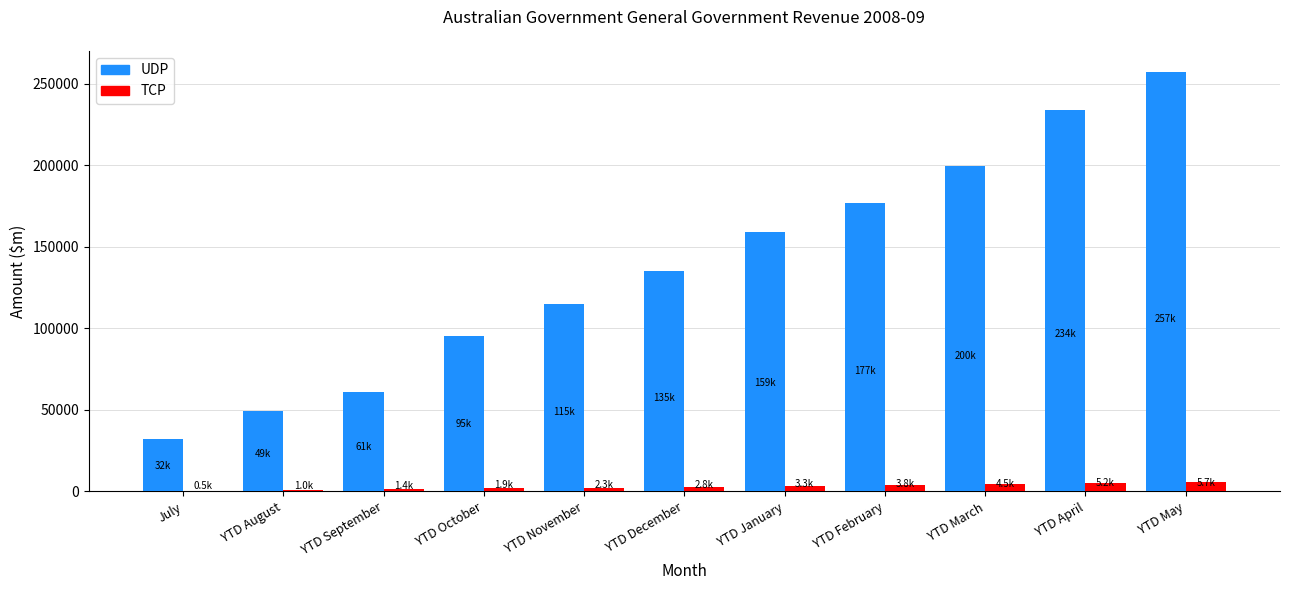

What is the maximum value for TCP?

5713.8